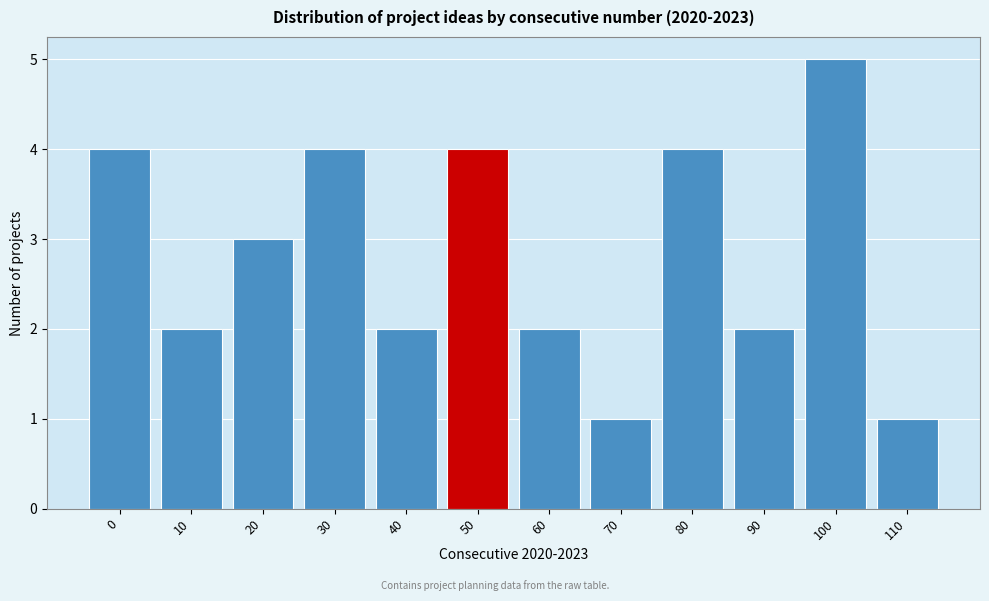

Reading right to left, transcribe all the data shown in this chart.

1	5	2	4	1	2	4	2	4	3	2	4